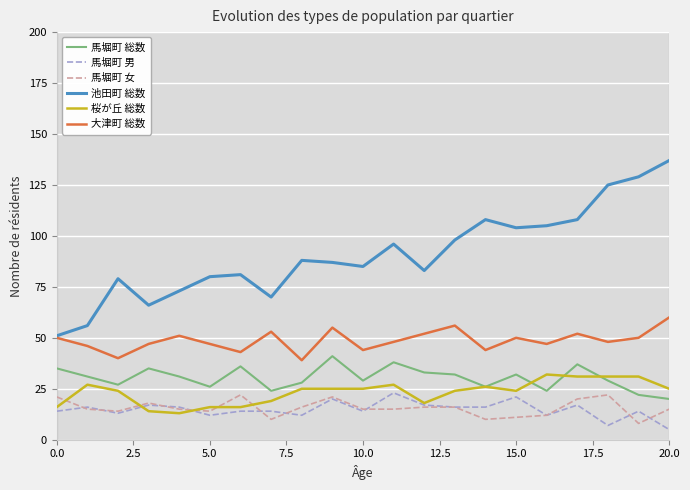

Read the 池田町 総数 value at 0.0.

51